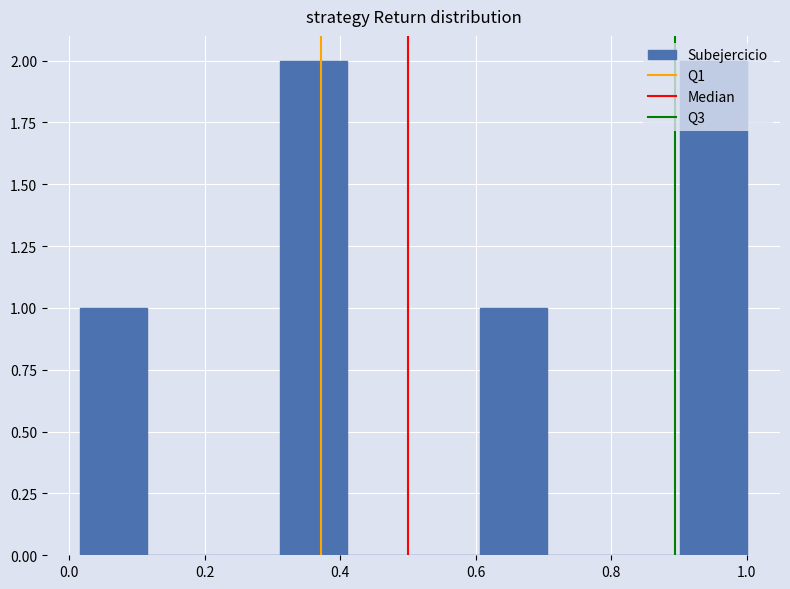

Reading left to right, transcribe this chart: for each bar, give the range it covers on the x-axis and its height. Neither the bar edges nor the heights are printed on the chart, so give them approximately, as read against the axes.

0.02 to 0.12: 1
0.12 to 0.22: 0
0.22 to 0.32: 0
0.32 to 0.40: 2
0.40 to 0.50: 0
0.50 to 0.60: 0
0.60 to 0.70: 1
0.70 to 0.80: 0
0.80 to 0.90: 0
0.90 to 1.00: 2